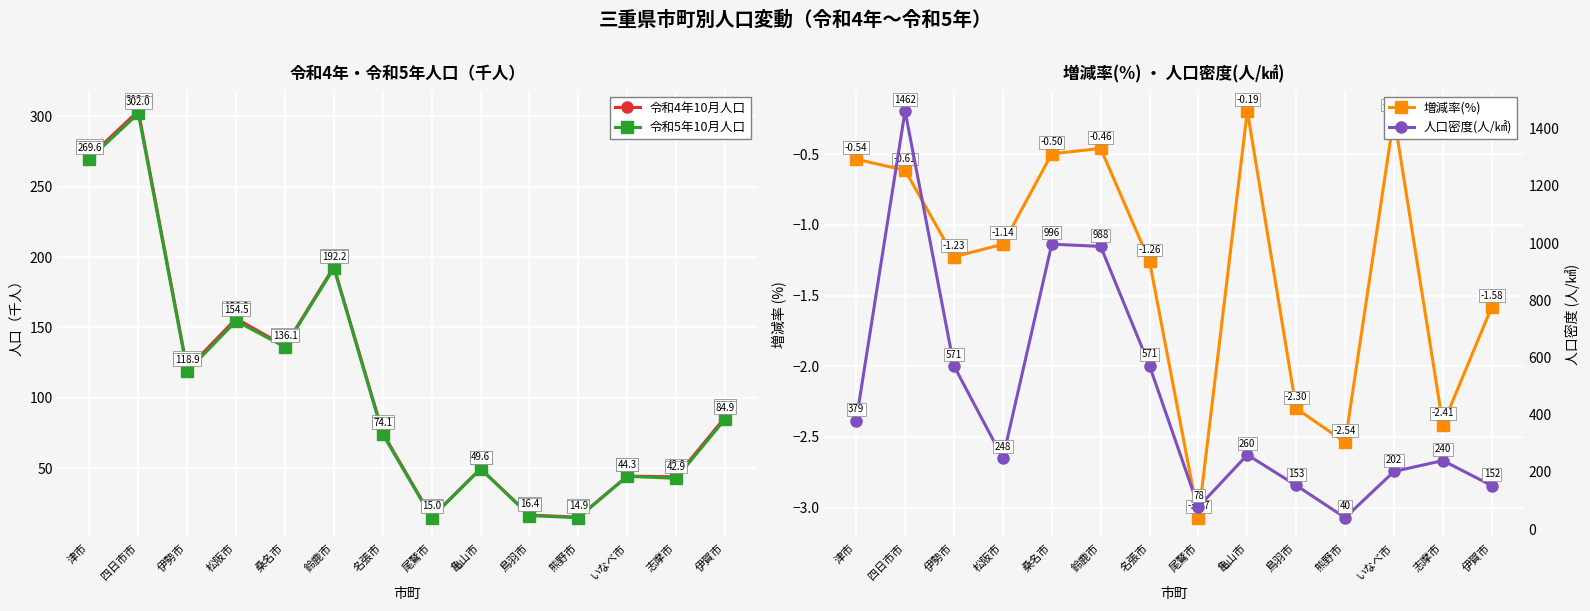

What is the sum of all 人口密度(人/㎢) values?

6338.6